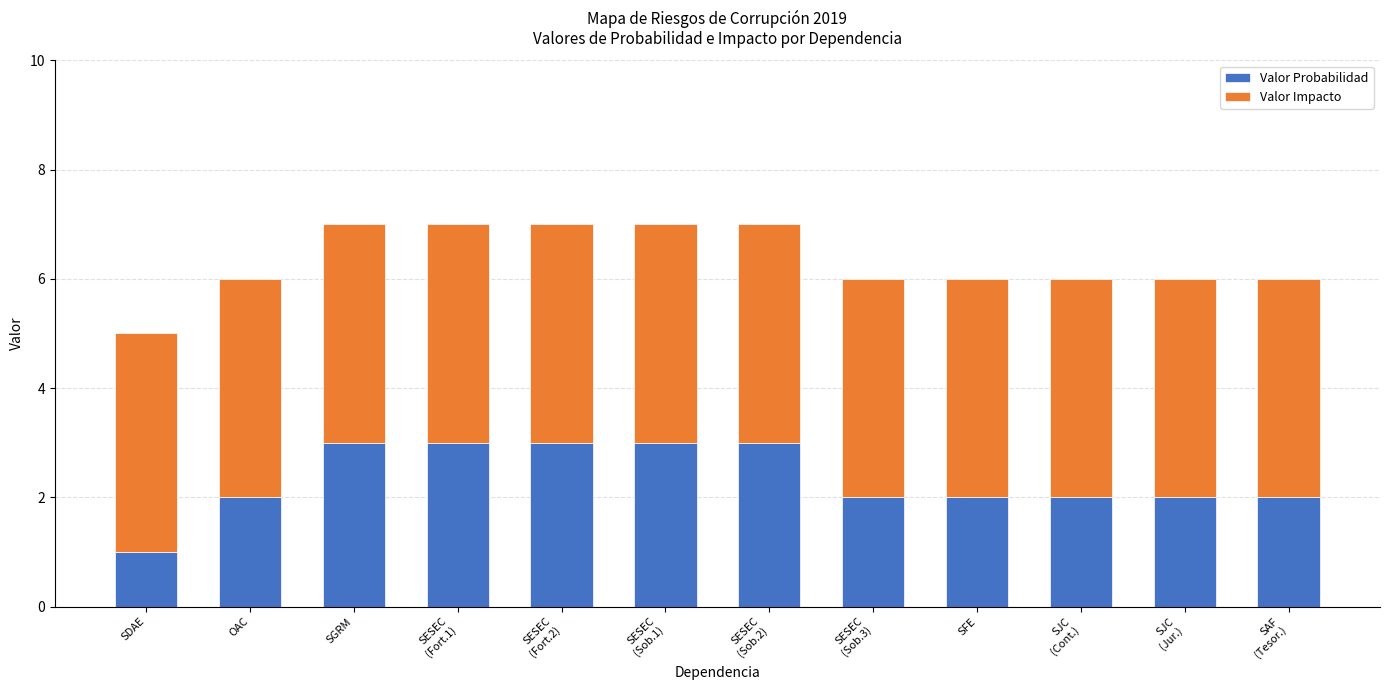

The Valor Probabilidad series shows 3 at SGRM. True or false?

True